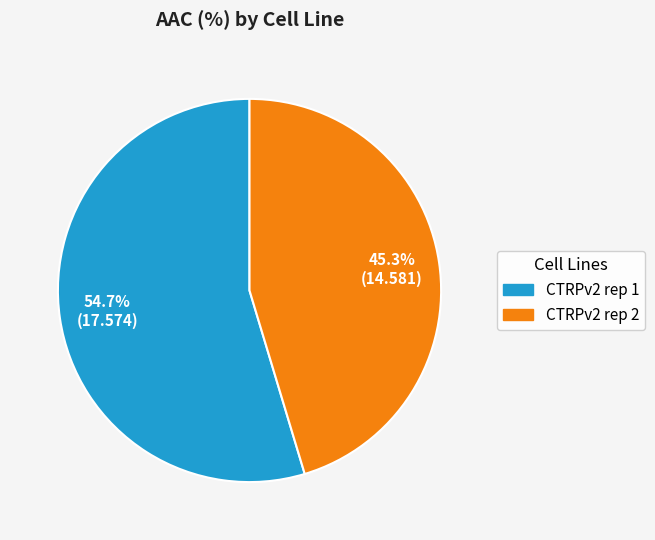

What is the smallest slice in the pie chart?

CTRPv2 rep 2